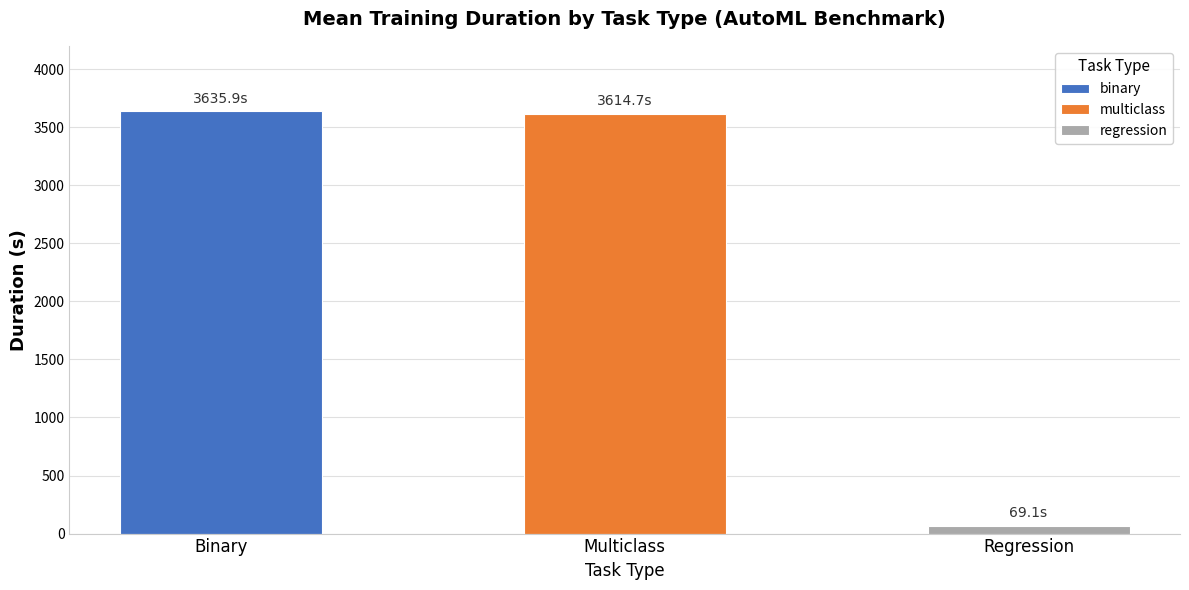

The regression series shows 89.6 at fold_9. True or false?

False